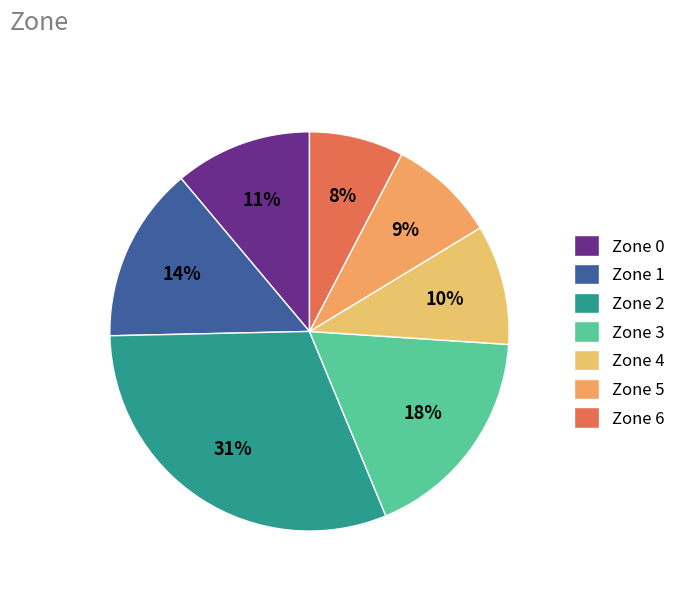

Is Zone 3 the majority of the pie?

No